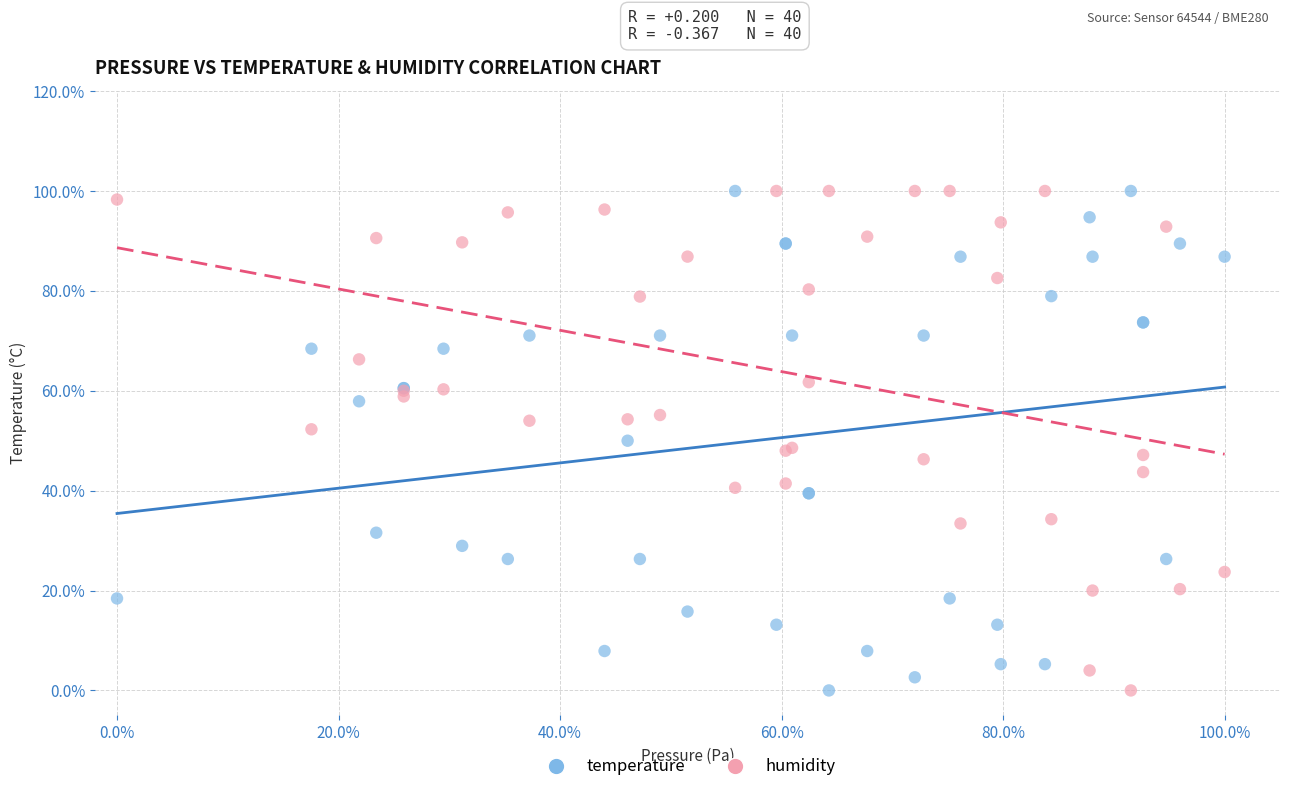

What are all the series names shown in the legend?

temperature, humidity